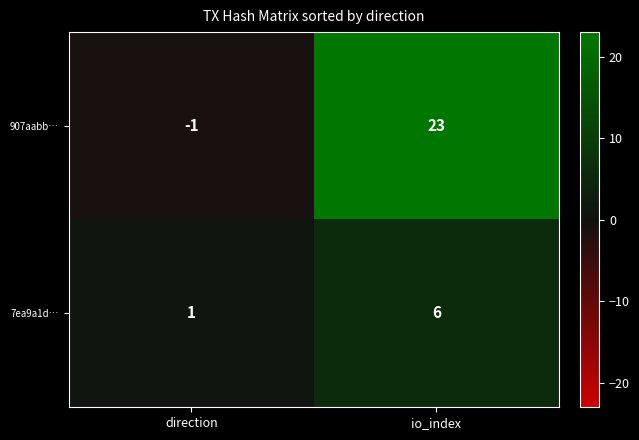

How many data points in 907aabb… are less than 23?

1